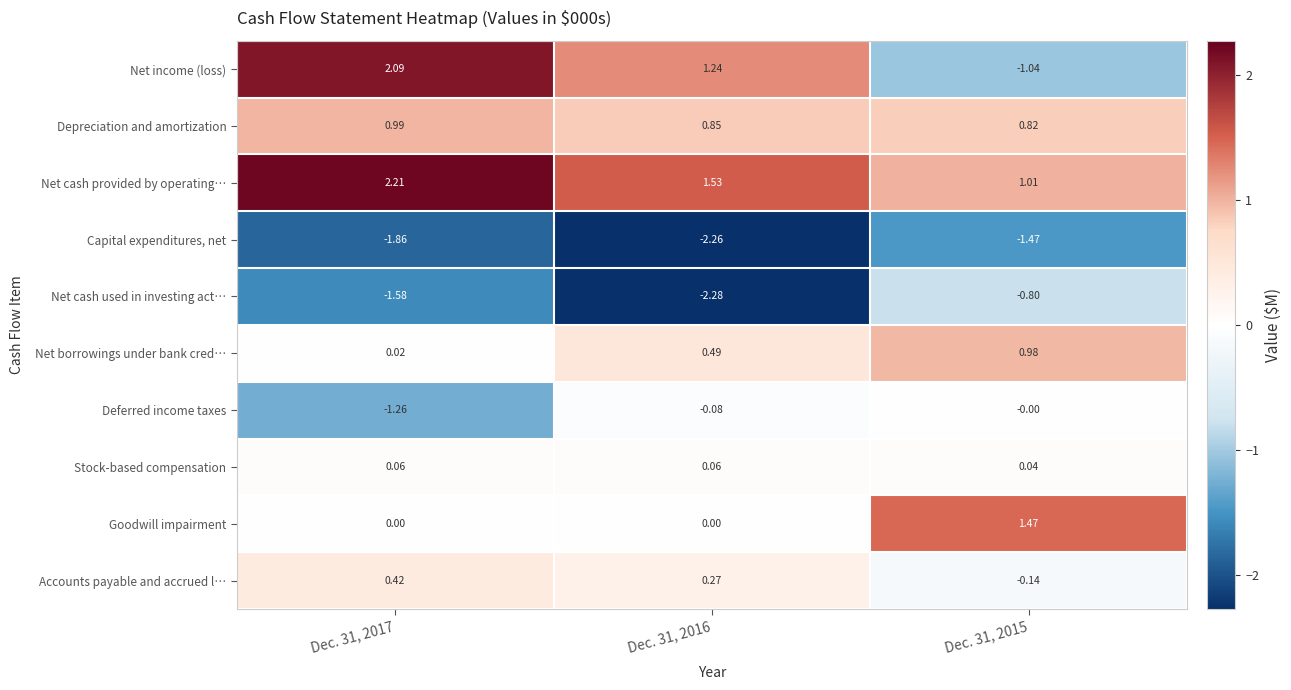

Which label corresponds to the smallest value in the chart?

Dec. 31, 2016